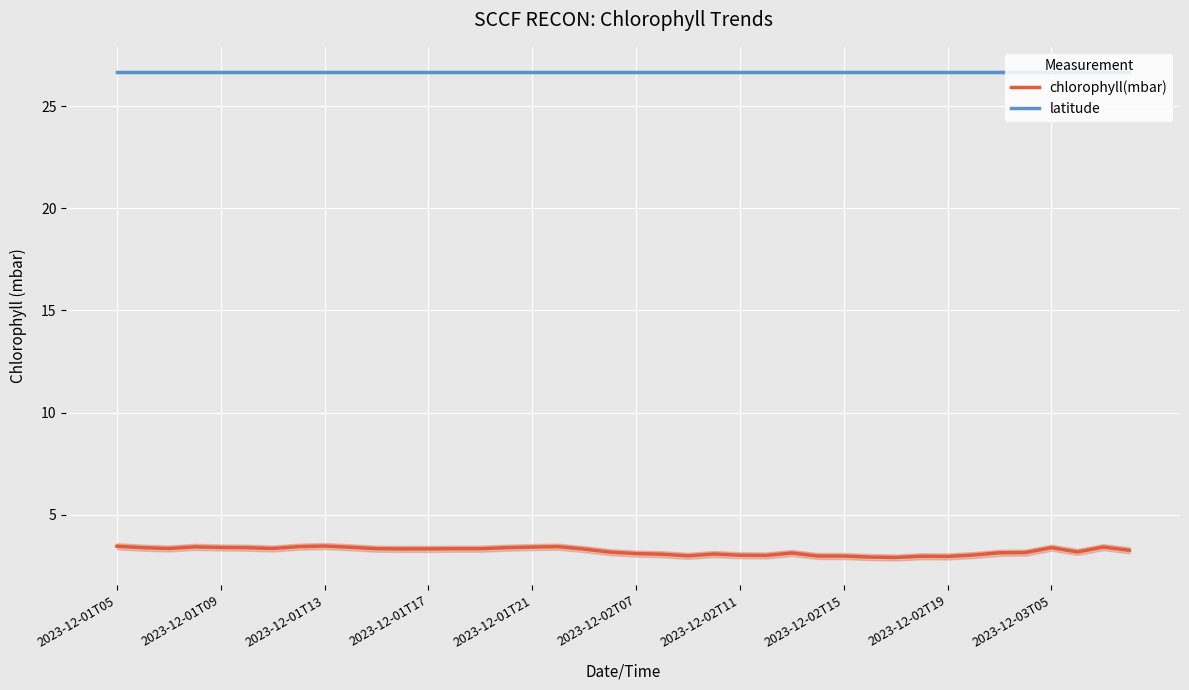

How many distinct data groups are displayed?

2